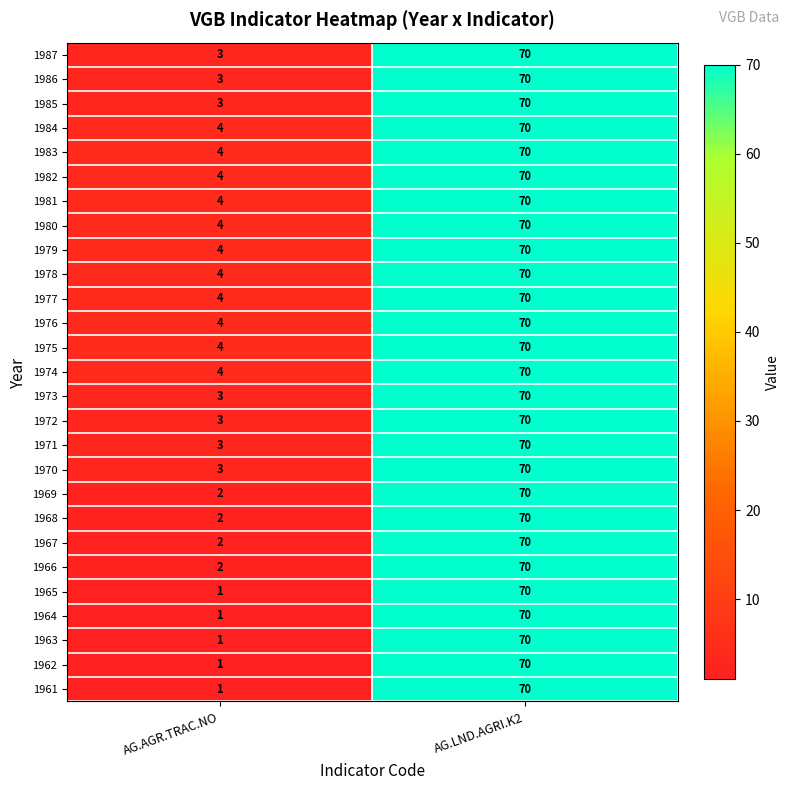

Which category has the highest value across all series?

AG.LND.AGRI.K2